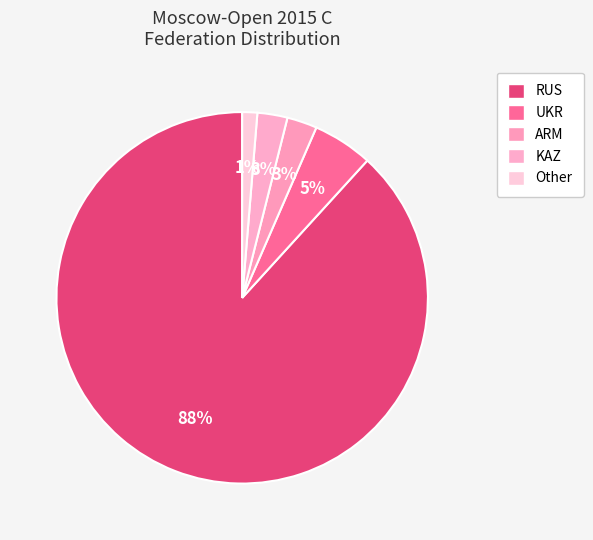

Count the number of slices in the pie.

5